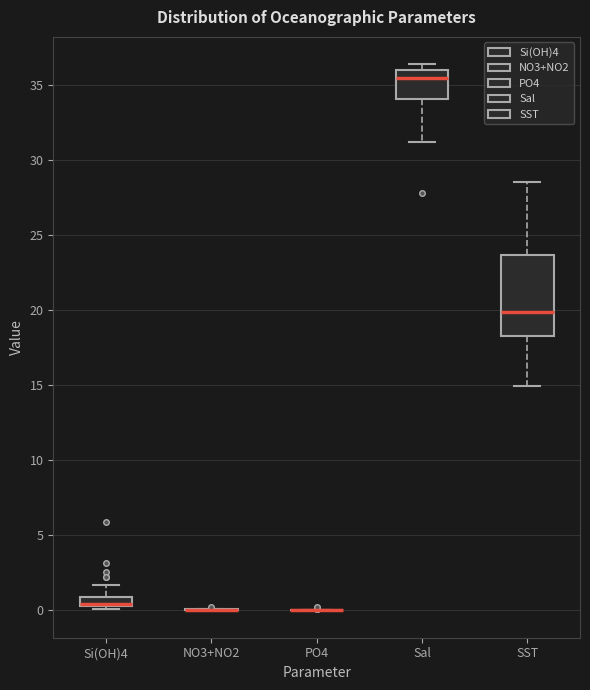

Comparing the boxes themselves (not the whiskers), which one is the tallest?

SST